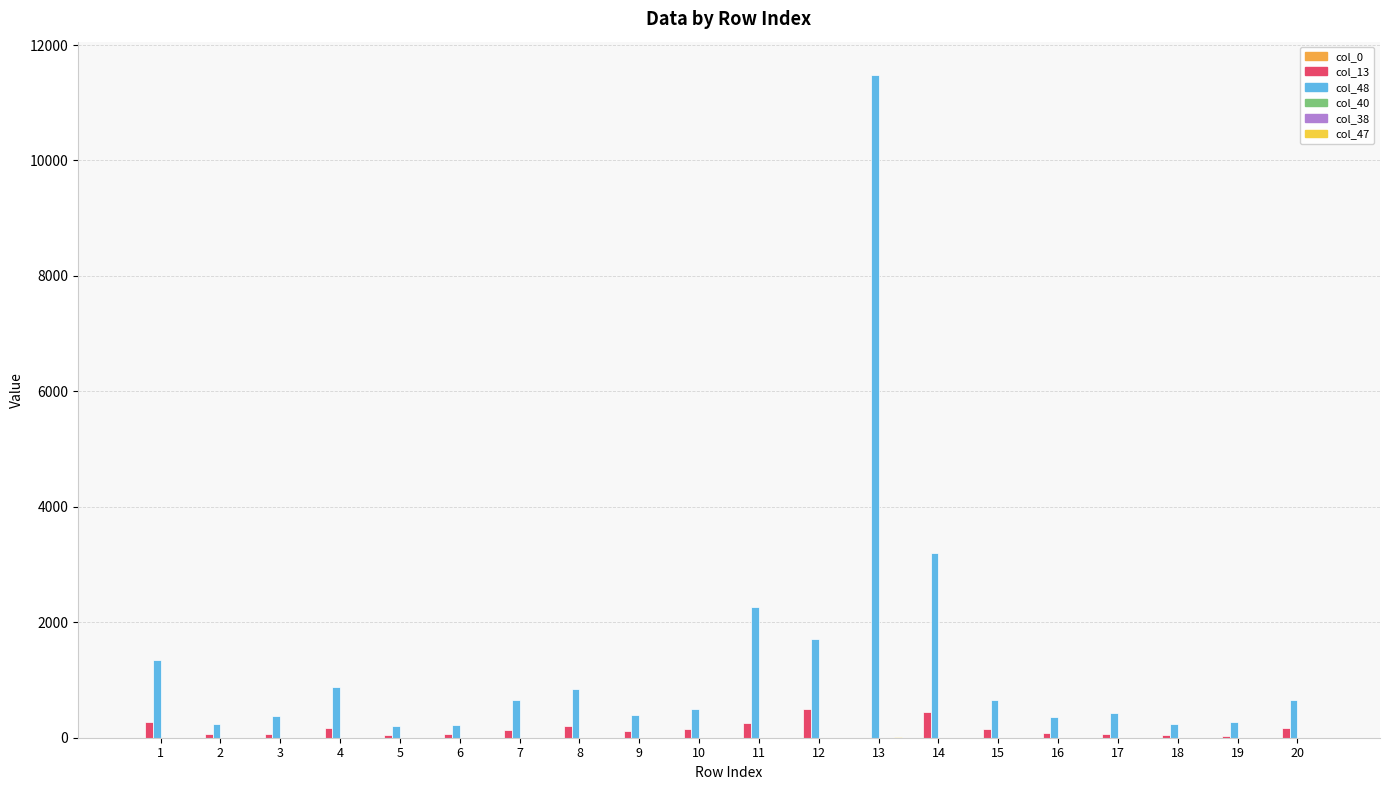

List the series in order of their peak value, lowest first.

col_40, col_38, col_0, col_47, col_13, col_48